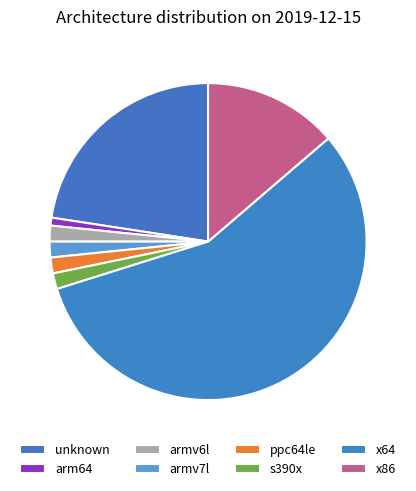

Count the number of slices in the pie.

8